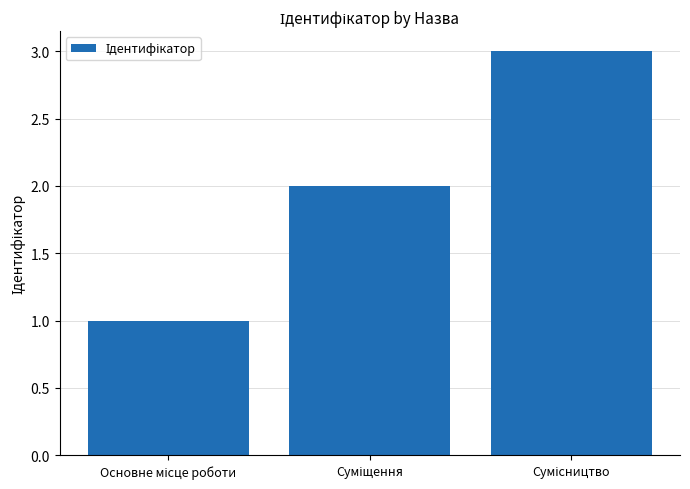

What is the sum of all values?

6